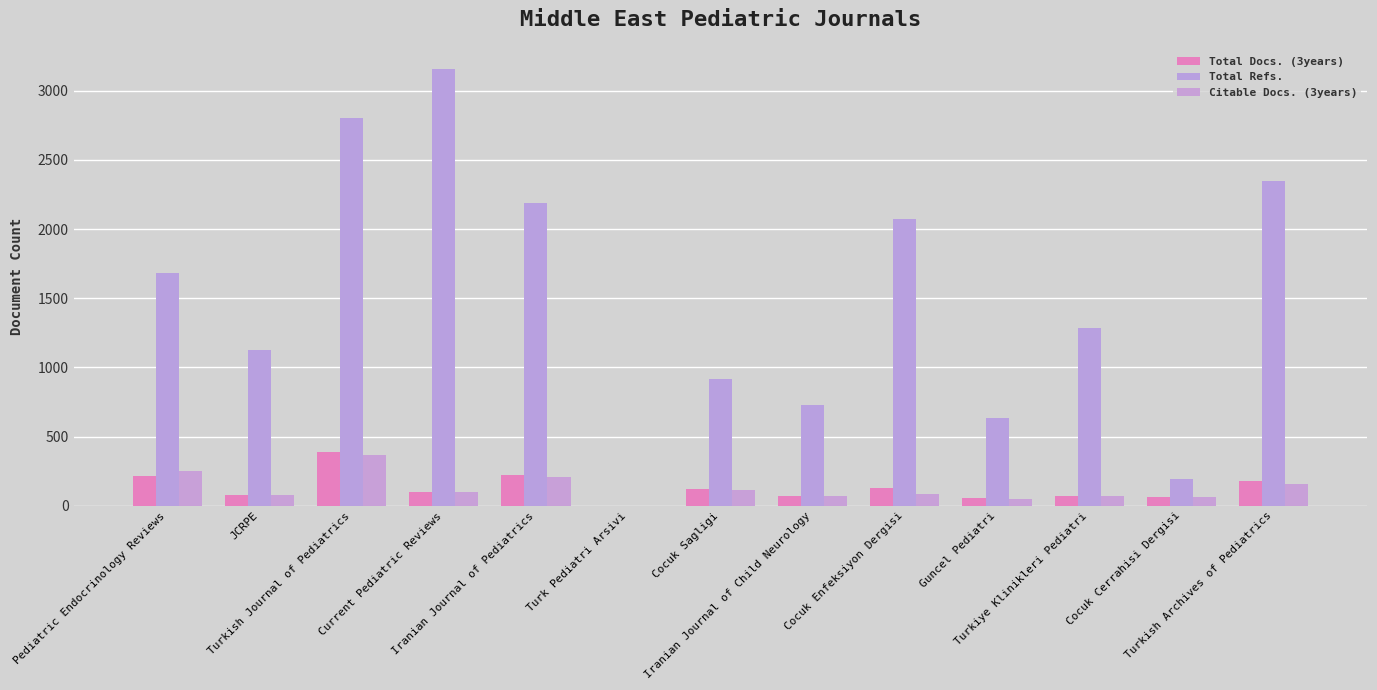

Which series has the largest total across all categories?

Total Refs.